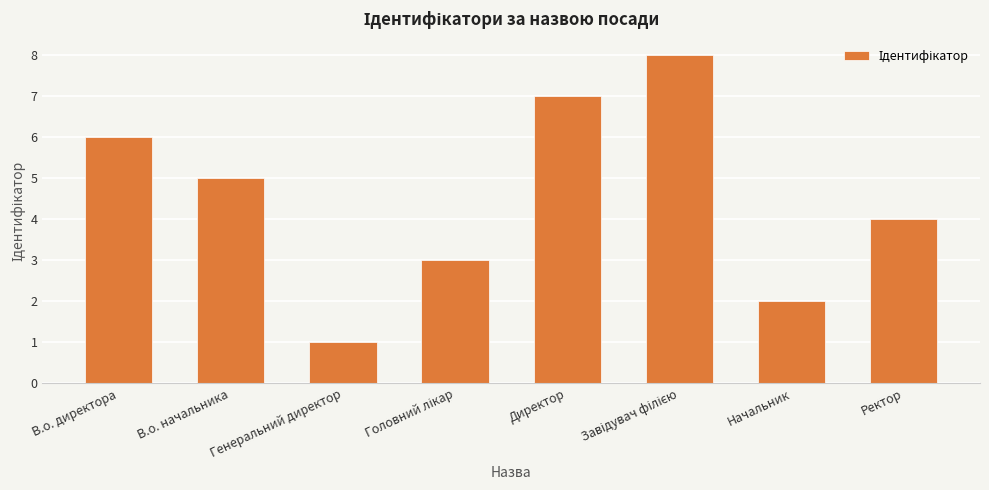

What is the difference between the maximum and minimum values?

7